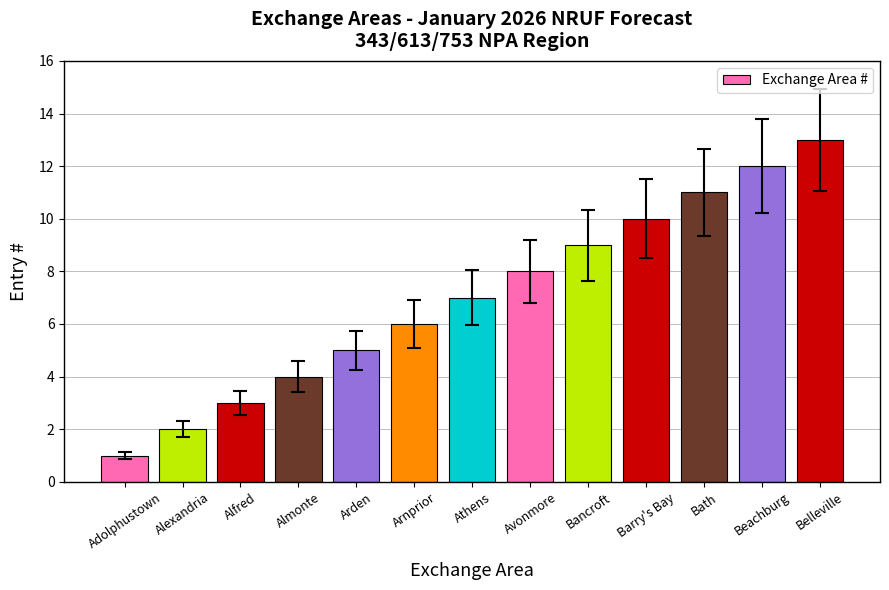

What is the label of the 7th bar from the left?

Athens